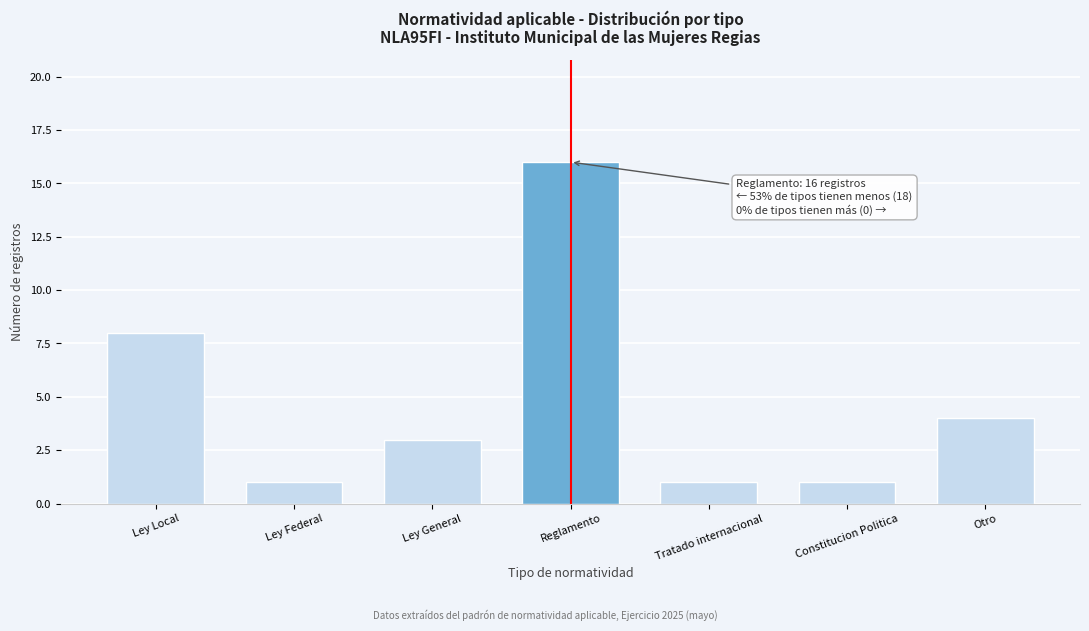

Reading left to right, extract all data points from this chart.

8	1	3	16	1	1	4